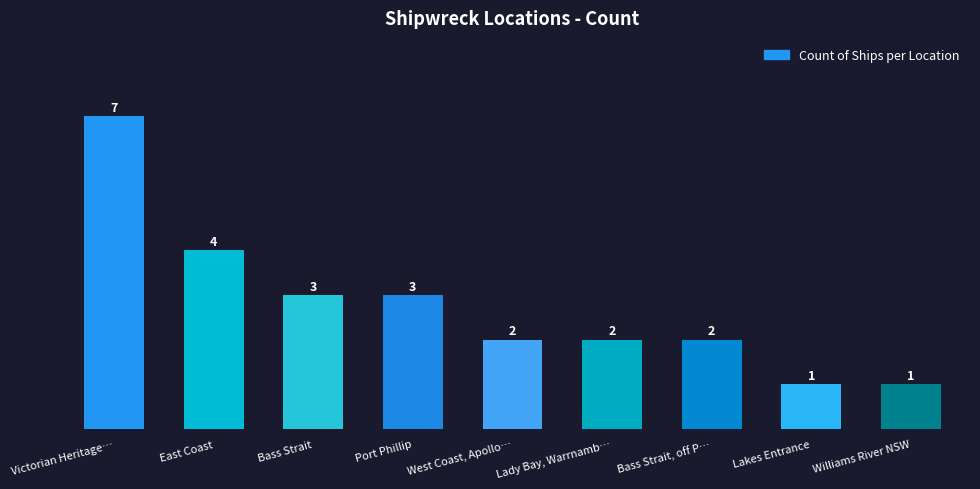

What is the greatest value displayed?

7